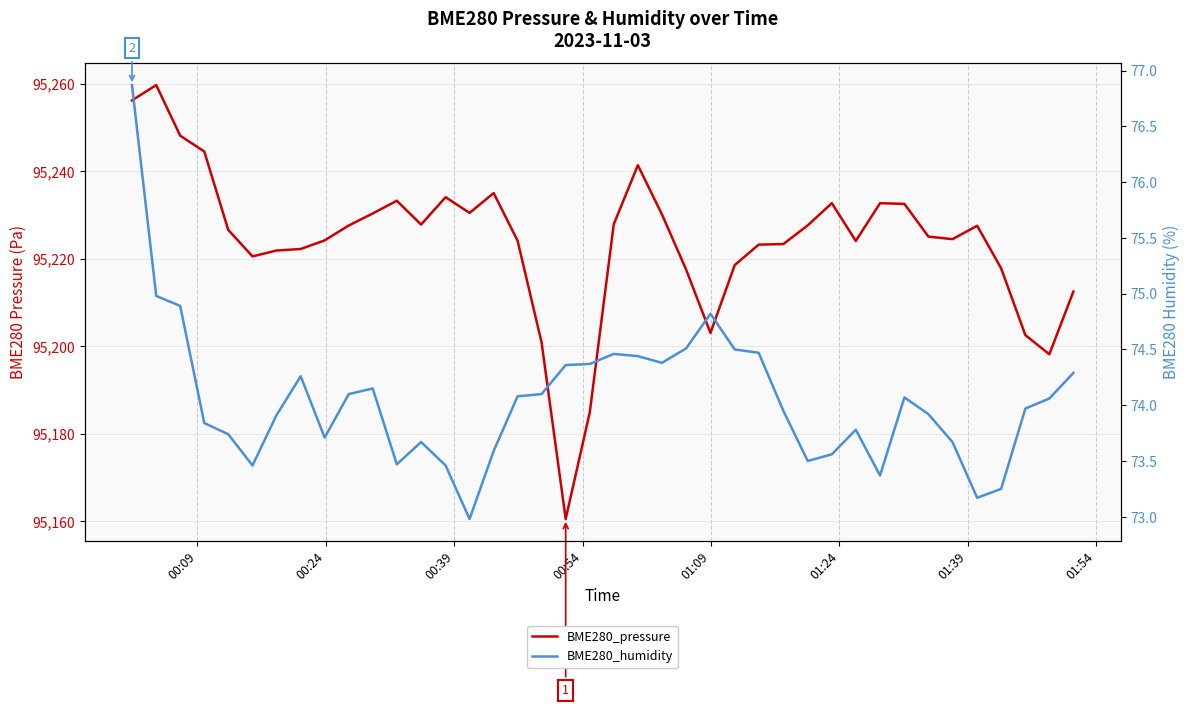

What is the average value of the BME280_humidity series?

74.1